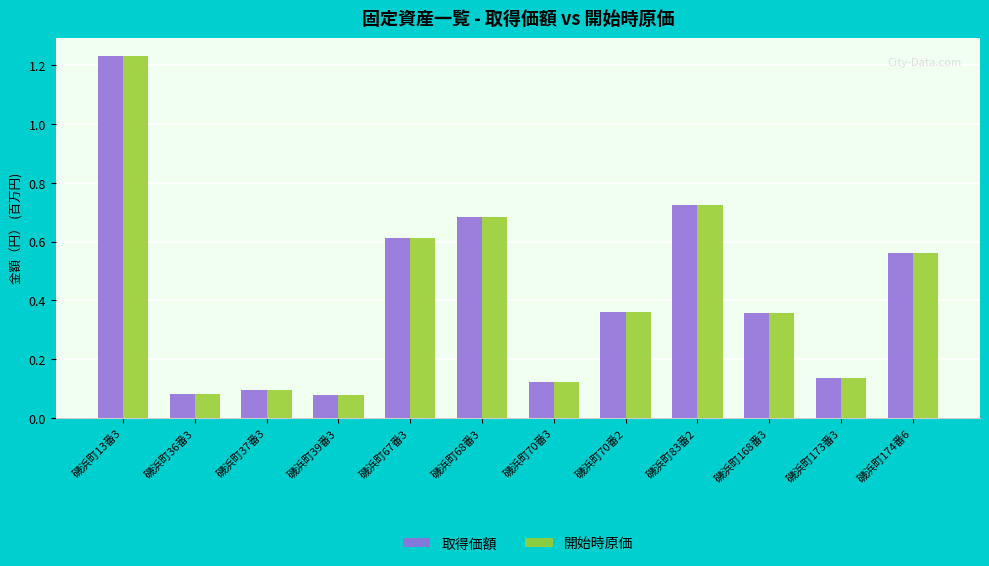

What is the total value across all series at 磯浜町37番3?

0.2